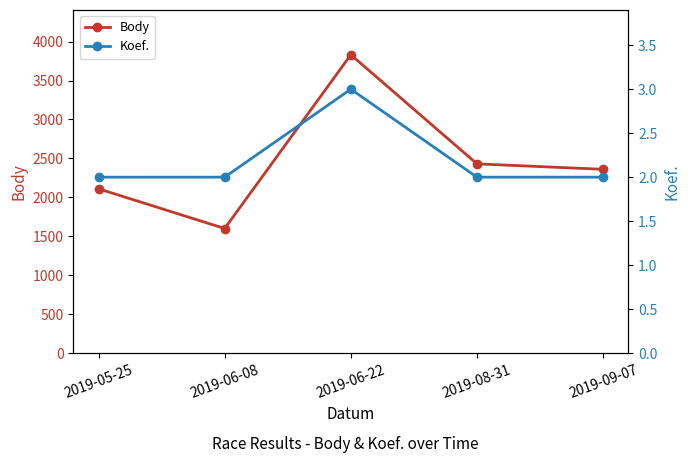

Reading right to left, what are all the values shown in this chart?

Body: 2360	2430	3831	1600	2110
Koef.: 2	2	3	2	2